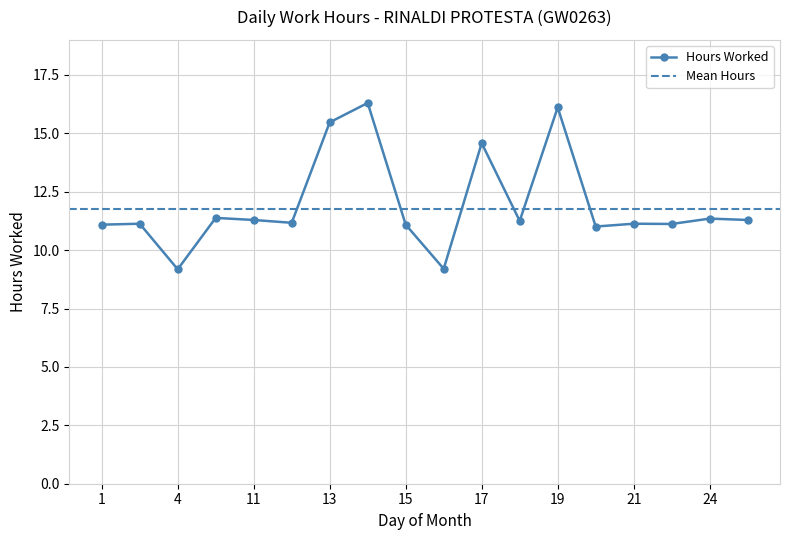

Reading right to left, extract all data points from this chart.

25=11.3	24=11.3	22=11.1	21=11.1	20=11.0	19=16.1	18=11.2	17=14.6	16=9.2	15=11.1	14=16.3	13=15.5	12=11.2	11=11.3	10=11.4	4=9.2	3=11.1	1=11.1